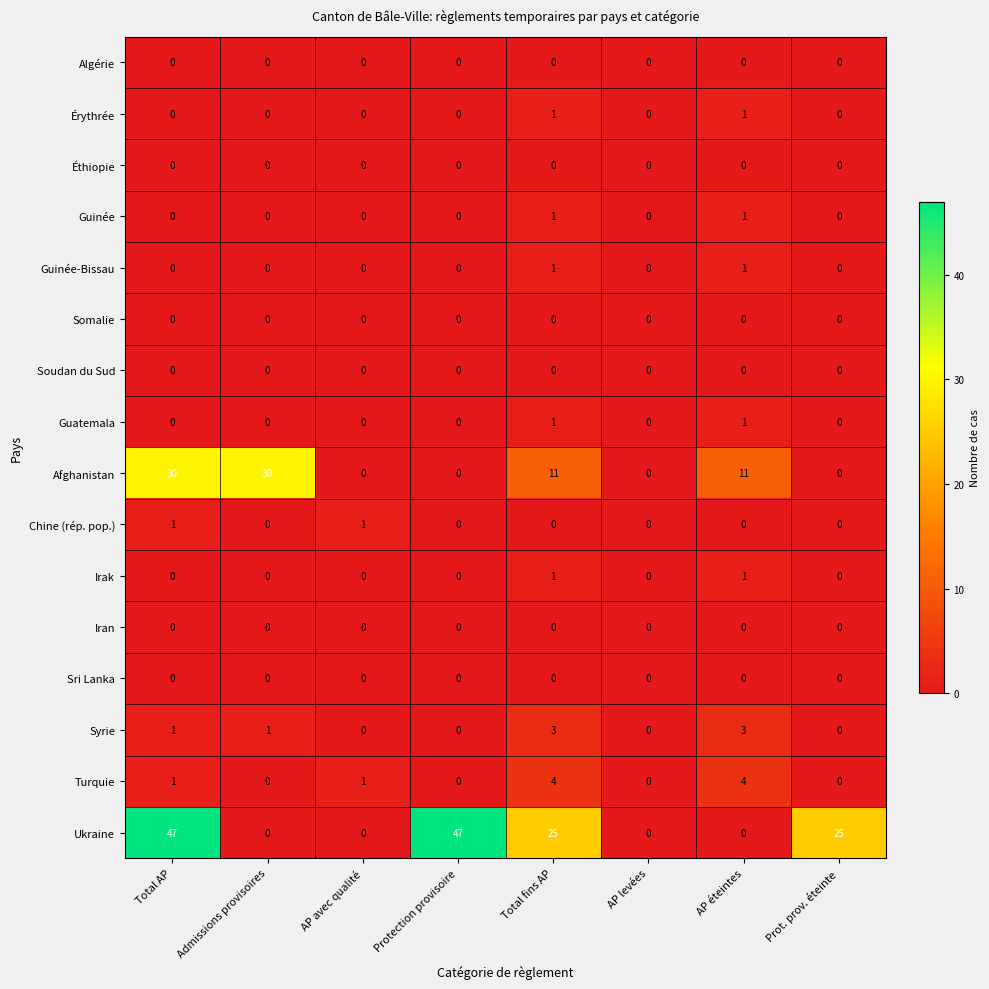

What is the highest value of the Turquie series?

4